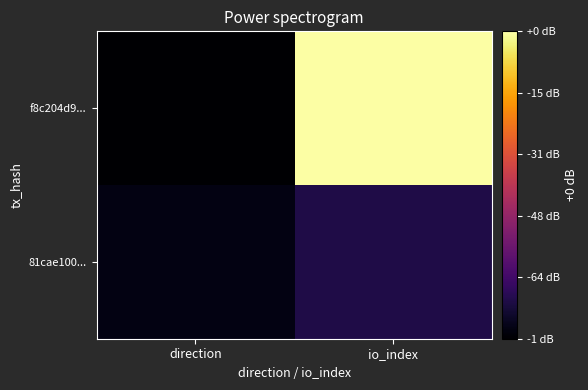

Which series has the largest total across all categories?

f8c204d9...